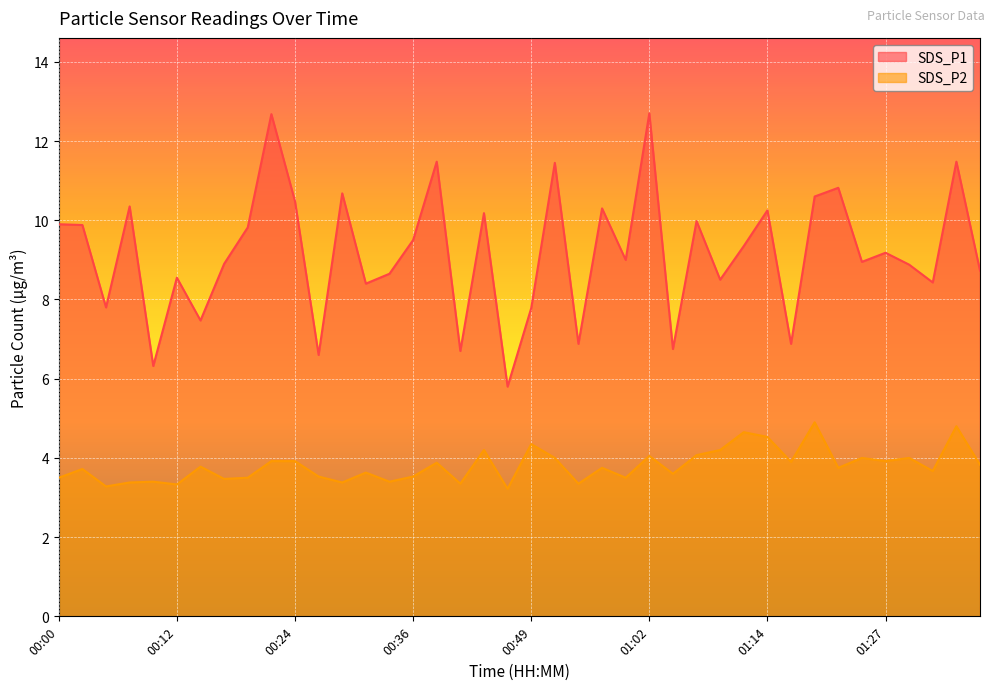

True or false: SDS_P2 and SDS_P1 cross at least once.

False